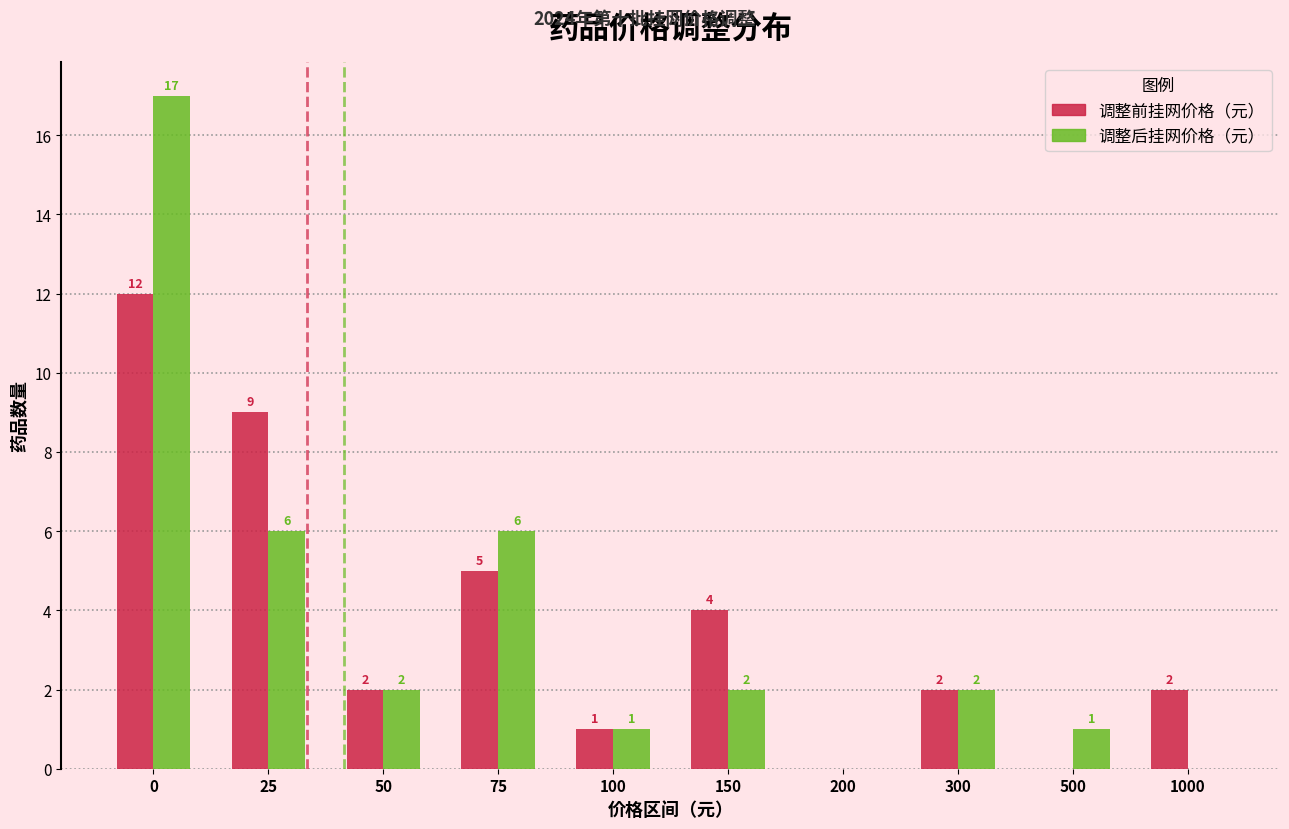

Reading right to left, what are all the values shown in this chart?

调整前挂网价格（元）: 1000=2	500=0	300=2	200=0	150=4	100=1	75=5	50=2	25=9	0=12
调整后挂网价格（元）: 1000=0	500=1	300=2	200=0	150=2	100=1	75=6	50=2	25=6	0=17